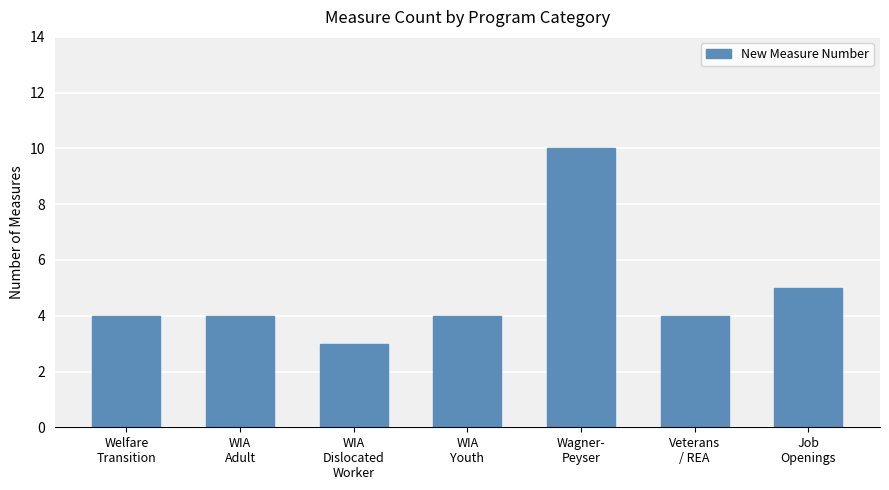

What is the label of the 1st bar from the left?

Welfare
Transition